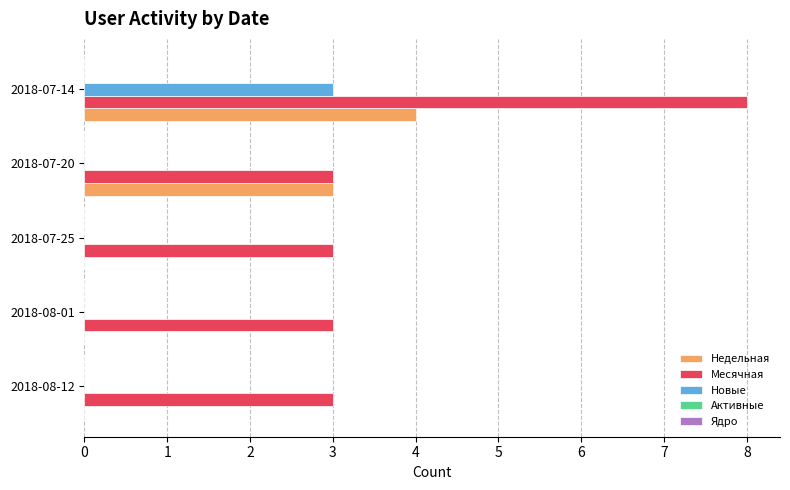

Which series has the widest spread of values?

Месячная